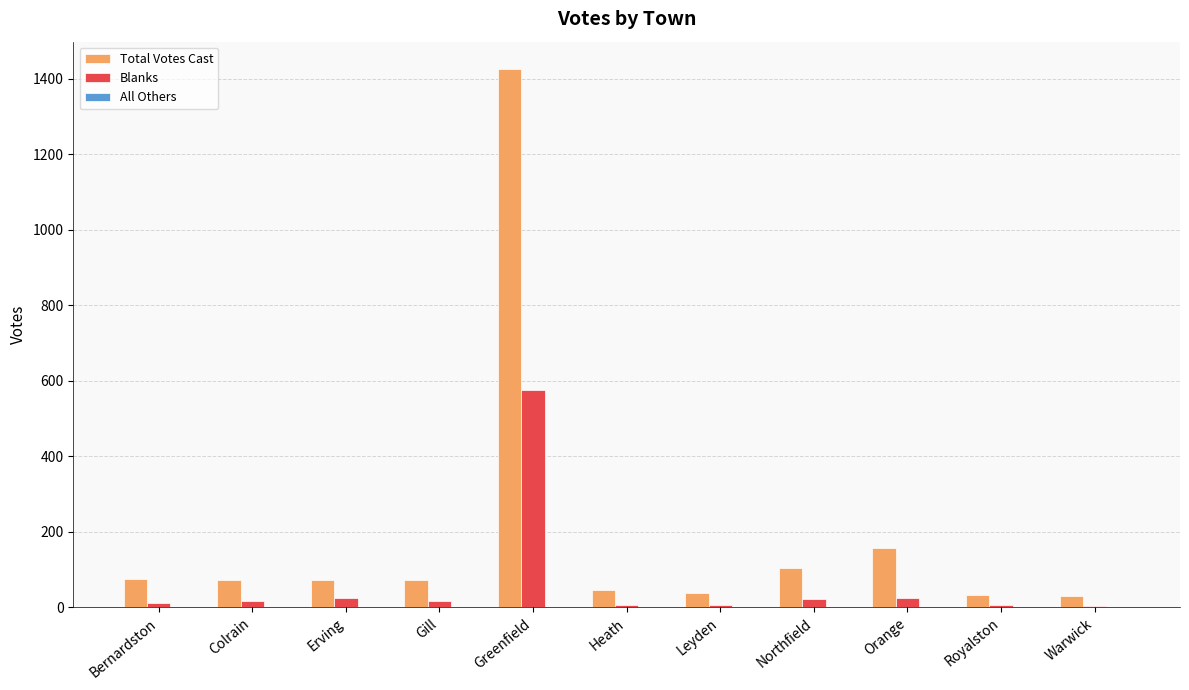

How many groups of bars are there?

11